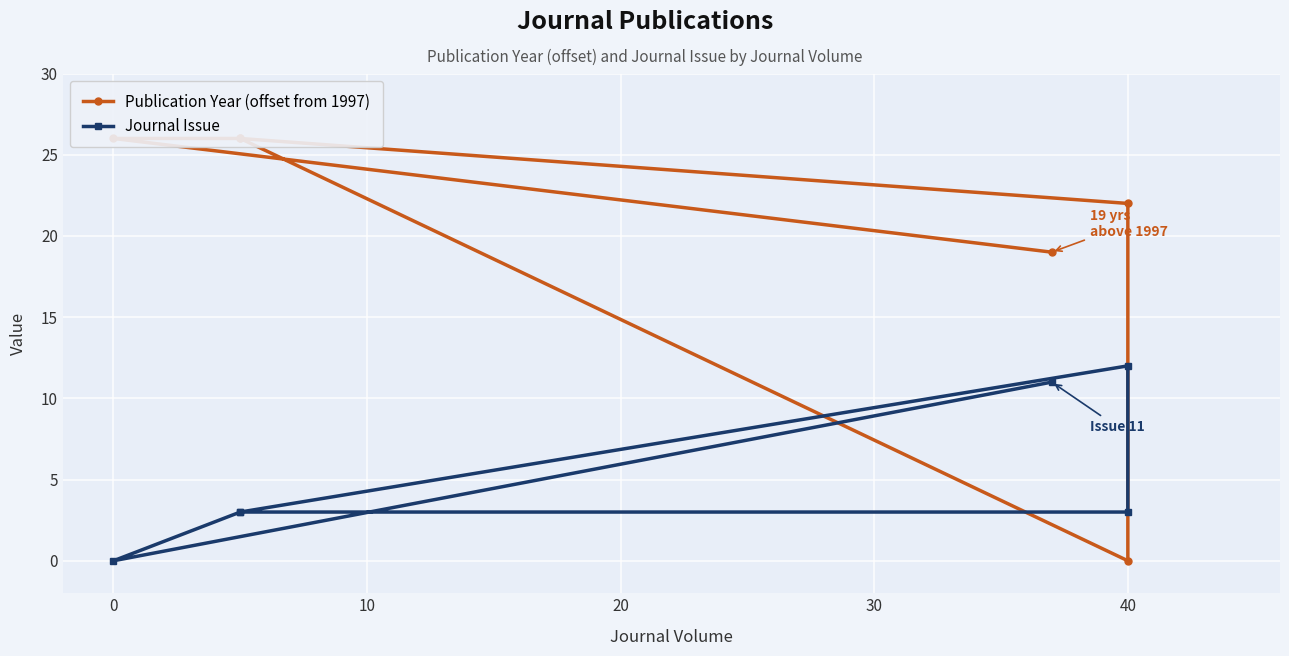

After their last crossing, which series has the higher values: Journal Issue or Publication Year (offset from 1997)?

Publication Year (offset from 1997)